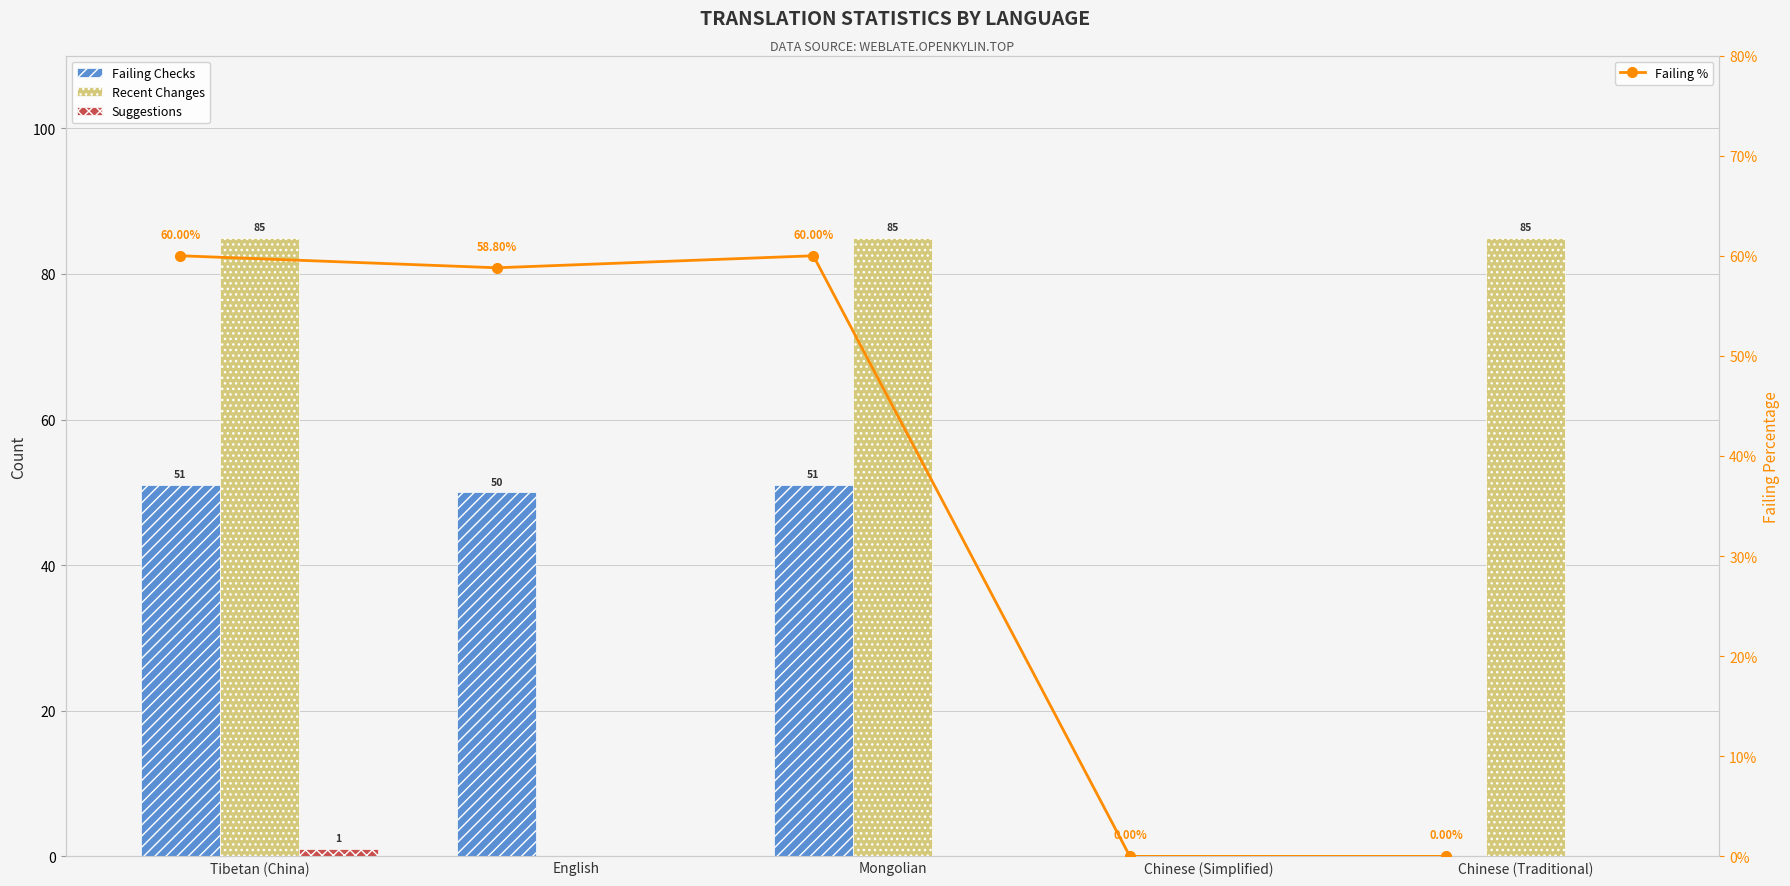

What is the sum of the Recent Changes values at English and Tibetan (China)?

85.0